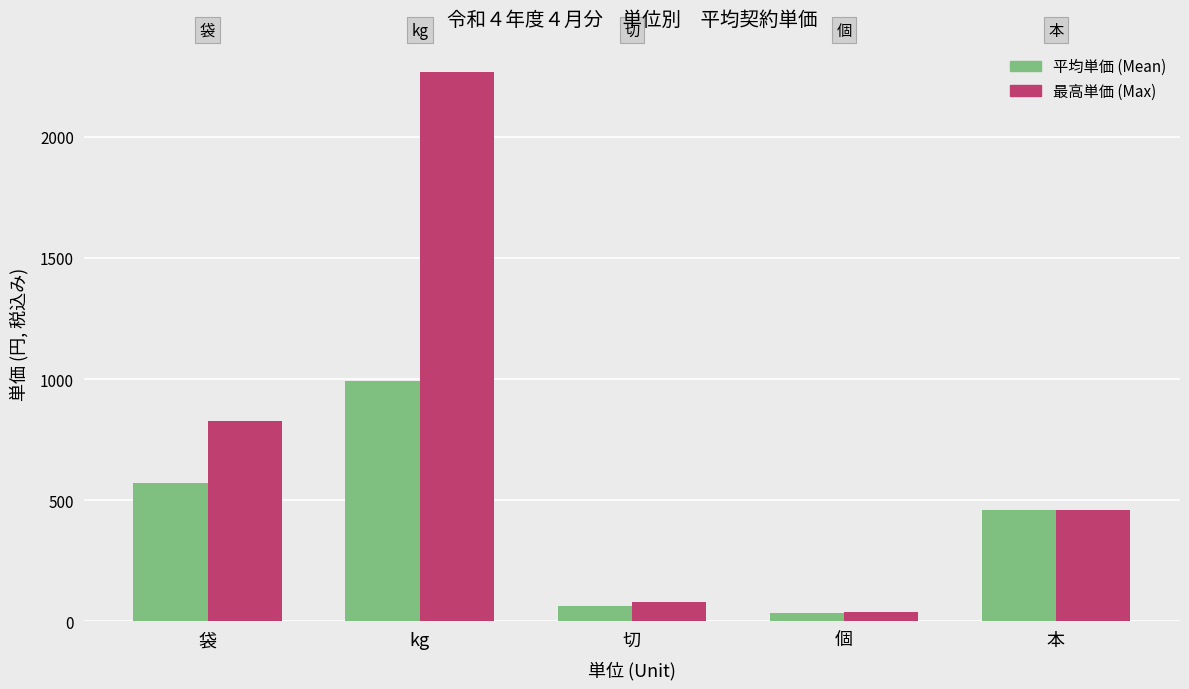

What position from the left is 切?

3